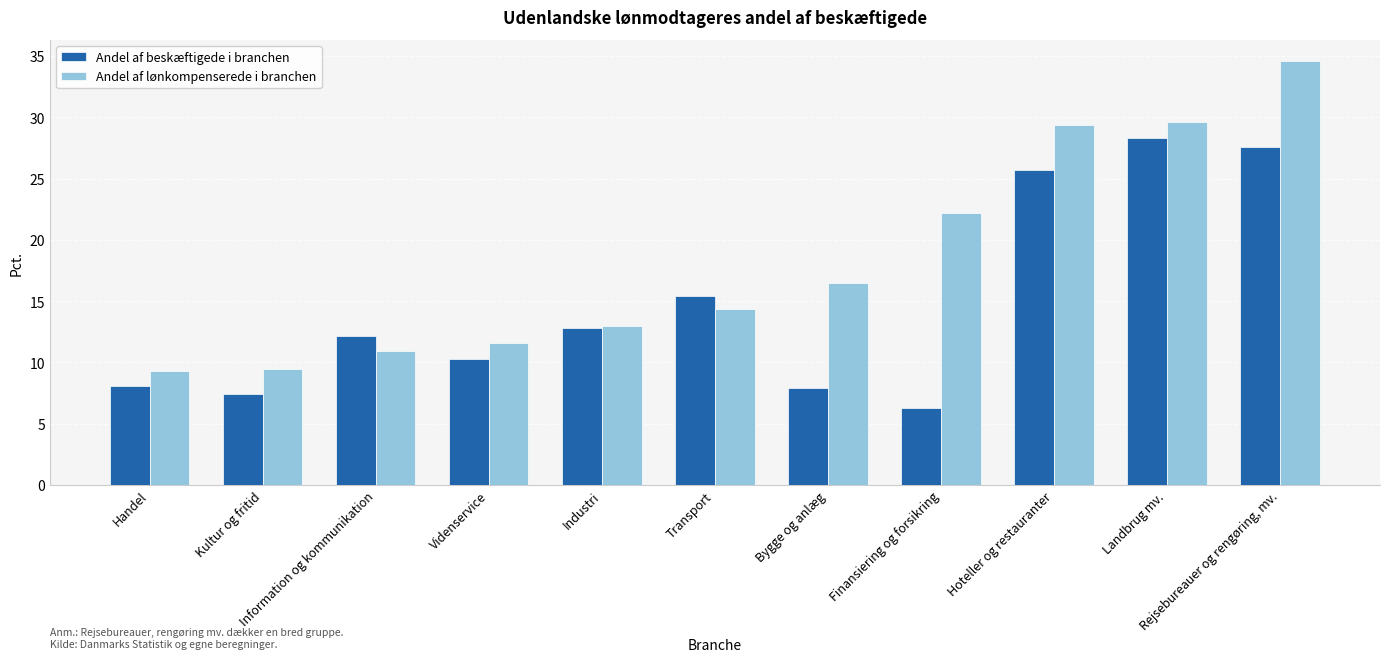

How many categories are shown in the chart?

11